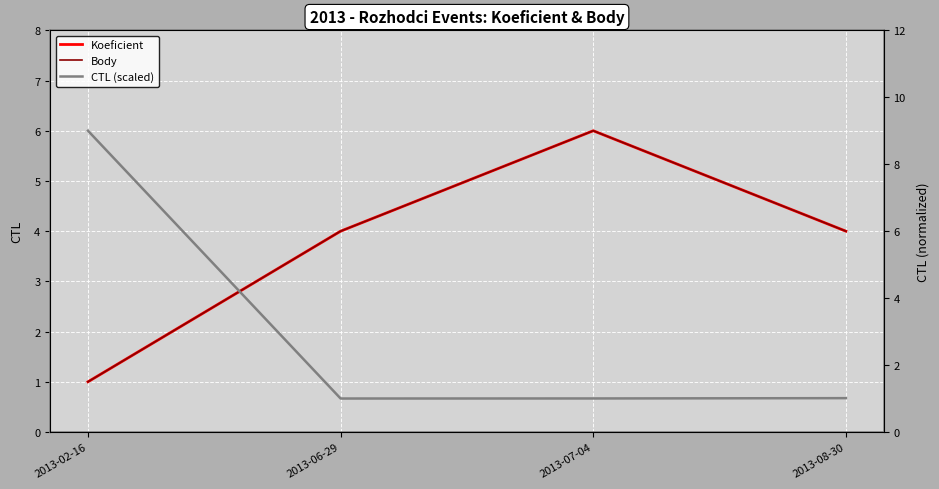

What are all the series names shown in the legend?

Koeficient, Body, CTL (scaled)